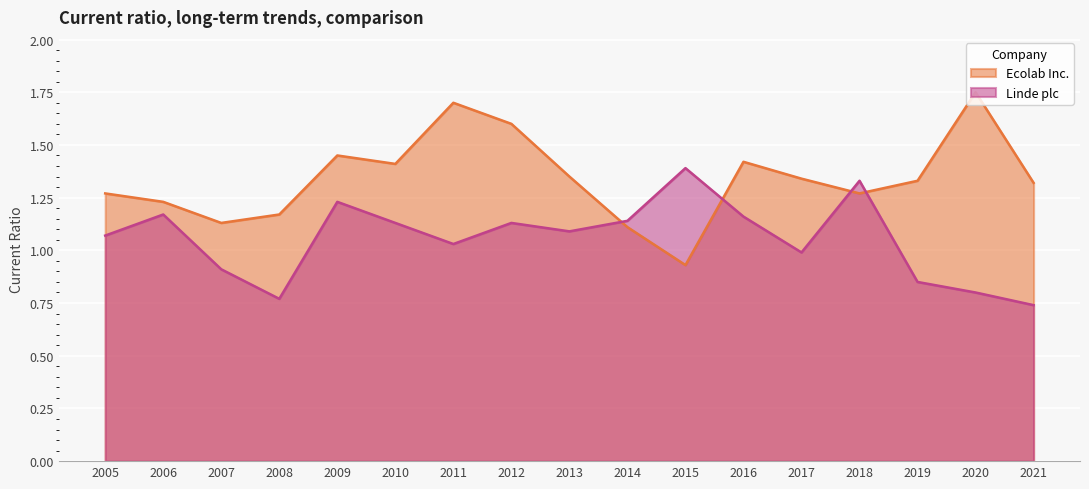

What is the difference between the highest and lowest values at 2010?

0.3